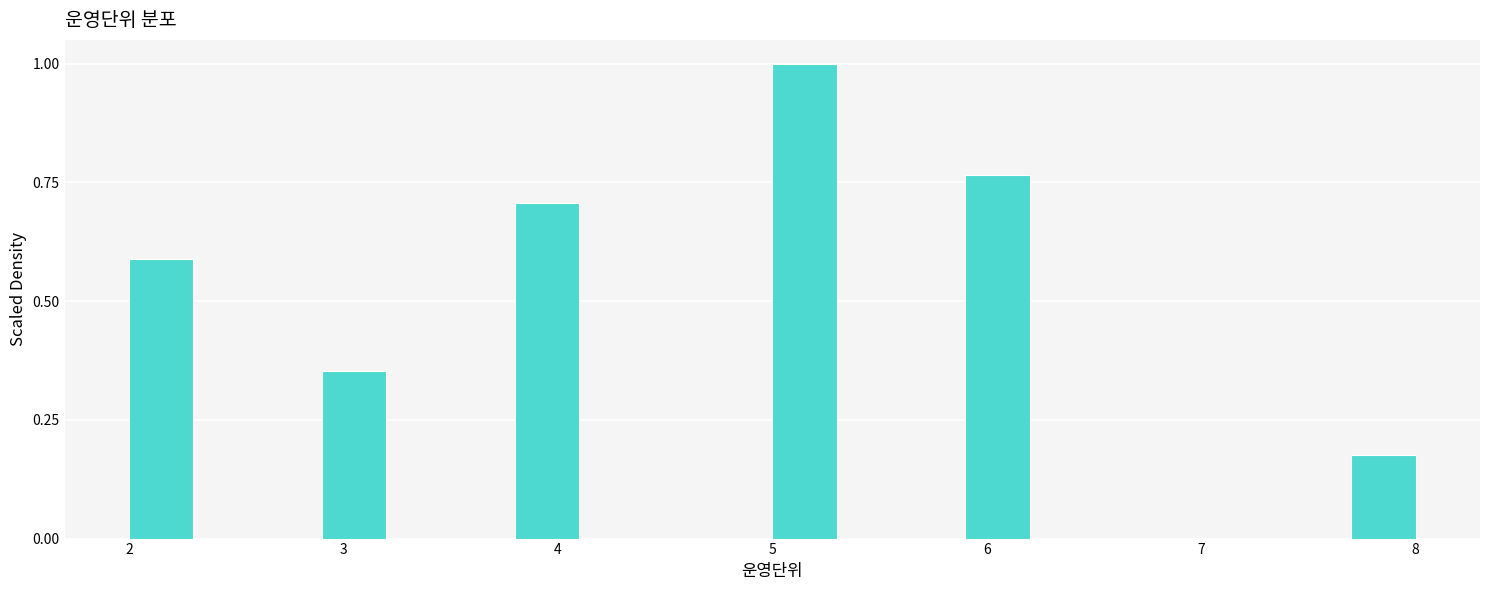

Around what value on the x-axis is the tallest bar? Give the approximate position of its centre, as read against the axis.

5.2